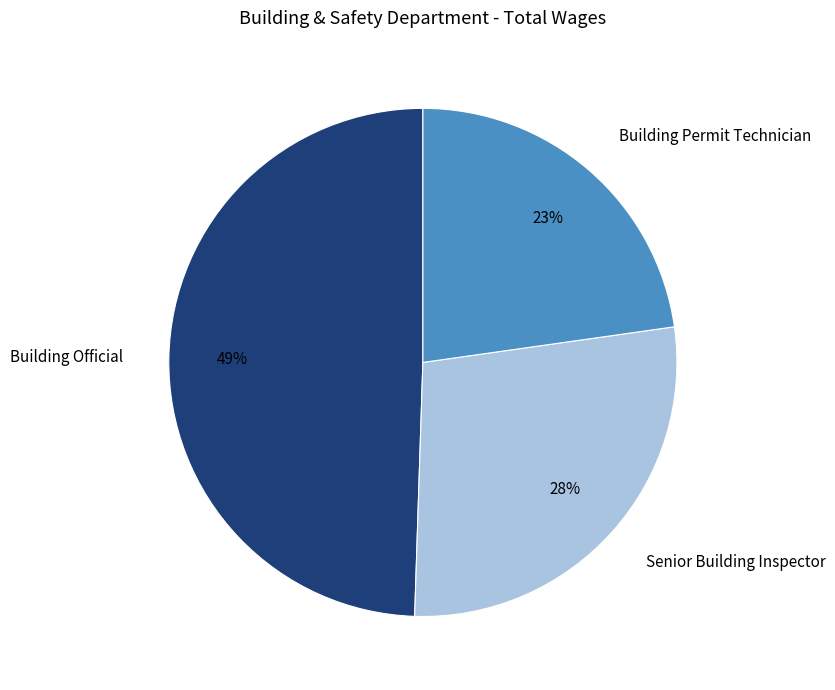

What is the smallest slice in the pie chart?

Building Permit Technician